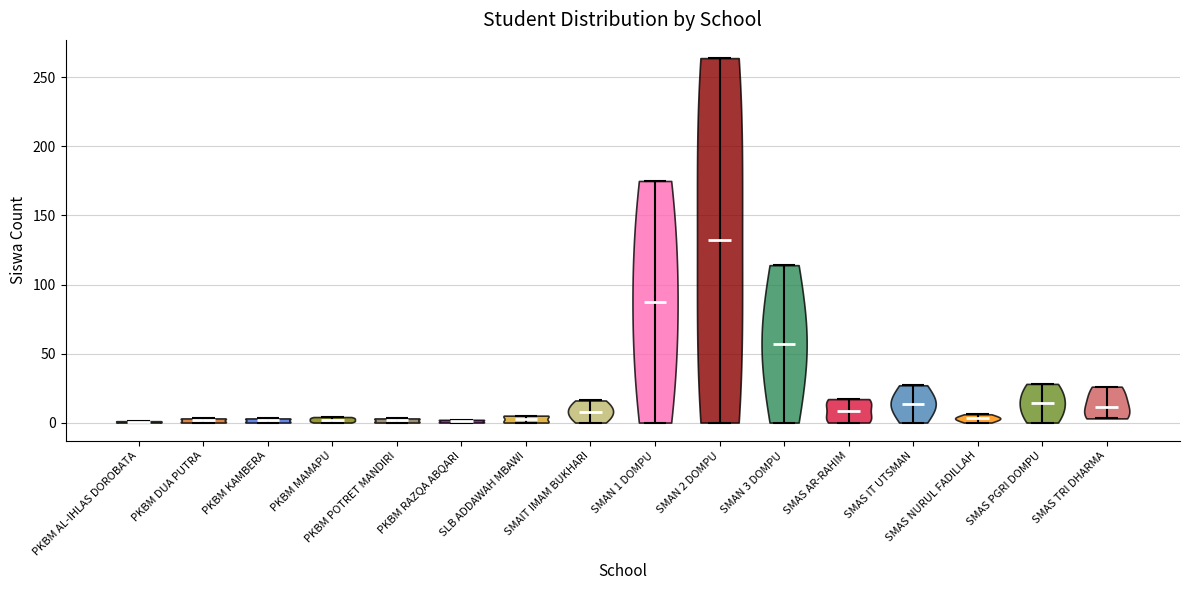

What is the lowest point the violin for PKBM KAMBERA reaches on the y-axis? The values are not printed on the chart, so give them approximately, as read against the axis.

0